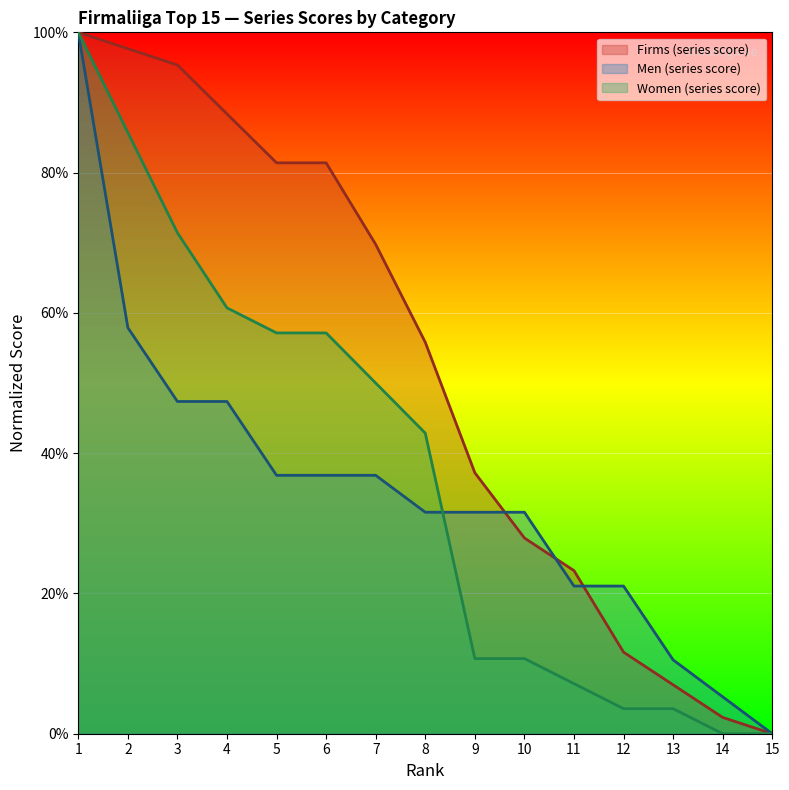

What is the average value of the Men (series score) series?

34.4